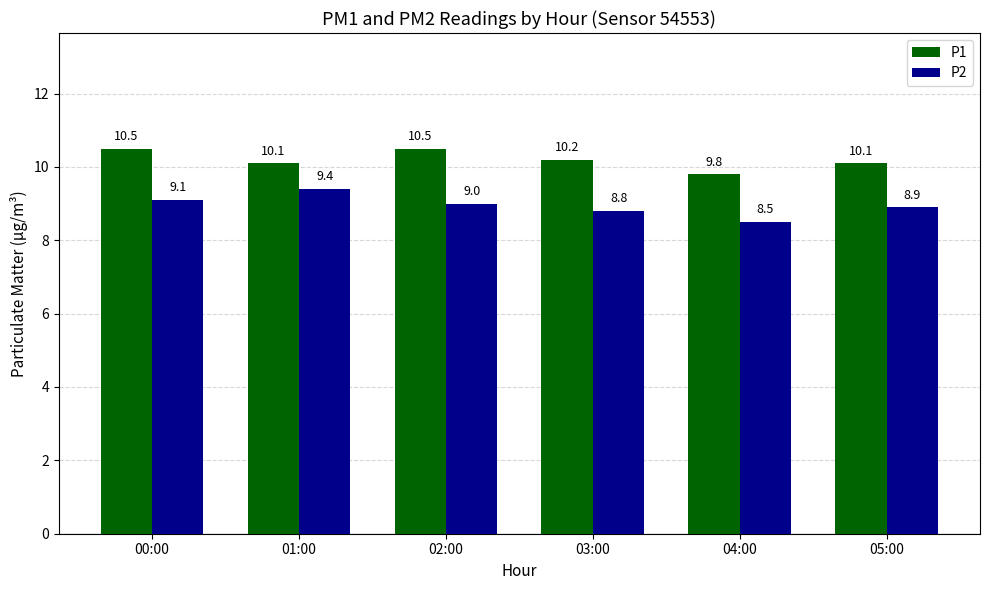

What are all the series names shown in the legend?

P1, P2